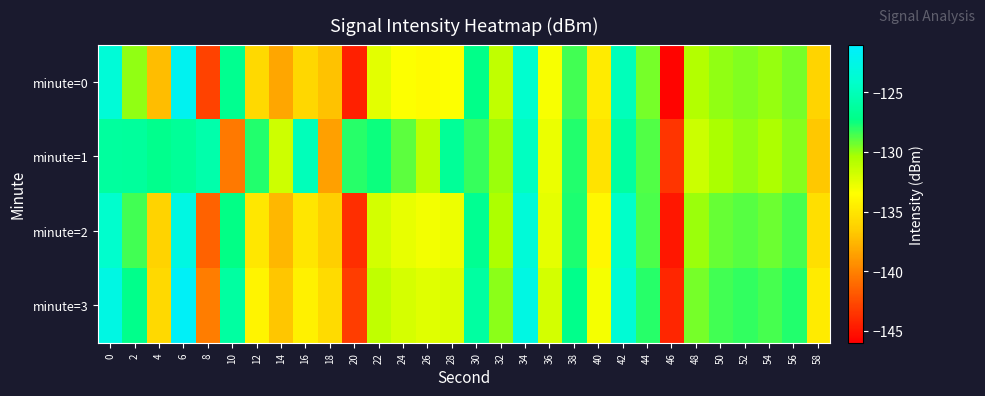

Reading right to left, list all the values displayed in this chart.

minute=0: 58=-136.1	56=-129.4	54=-130.0	52=-129.6	50=-129.9	48=-130.7	46=-145.8	44=-129.5	42=-125.0	40=-134.7	38=-128.4	36=-133.2	34=-123.9	32=-131.2	30=-127.2	28=-133.5	26=-133.8	24=-133.5	22=-132.4	20=-144.5	18=-137.1	16=-135.9	14=-138.3	12=-135.8	10=-126.9	8=-142.9	6=-122.0	4=-137.2	2=-129.9	0=-123.5
minute=1: 58=-136.8	56=-129.7	54=-130.5	52=-129.9	50=-130.4	48=-131.6	46=-143.5	44=-128.8	42=-126.1	40=-135.2	38=-127.9	36=-132.8	34=-124.7	32=-130.1	30=-128.3	28=-126.5	26=-131.0	24=-129.0	22=-127.5	20=-128.0	18=-138.6	16=-124.9	14=-131.7	12=-127.9	10=-140.4	8=-125.6	6=-126.5	4=-127.0	2=-126.3	0=-126.2
minute=2: 58=-135.4	56=-128.6	54=-129.3	52=-128.9	50=-129.2	48=-130.1	46=-144.9	44=-128.7	42=-124.3	40=-133.9	38=-127.8	36=-132.6	34=-123.4	32=-130.5	30=-126.8	28=-132.9	26=-133.1	24=-132.7	22=-131.9	20=-143.8	18=-136.4	16=-135.0	14=-137.6	12=-134.9	10=-127.3	8=-141.5	6=-122.8	4=-136.2	2=-128.5	0=-124.1
minute=3: 58=-134.7	56=-127.9	54=-128.6	52=-128.2	50=-128.5	48=-129.4	46=-144.2	44=-128.0	42=-123.6	40=-133.2	38=-127.1	36=-131.9	34=-122.7	32=-129.8	30=-126.1	28=-132.2	26=-132.4	24=-132.0	22=-131.2	20=-143.1	18=-135.7	16=-134.3	14=-136.9	12=-134.1	10=-126.1	8=-140.2	6=-121.5	4=-135.8	2=-127.1	0=-122.7